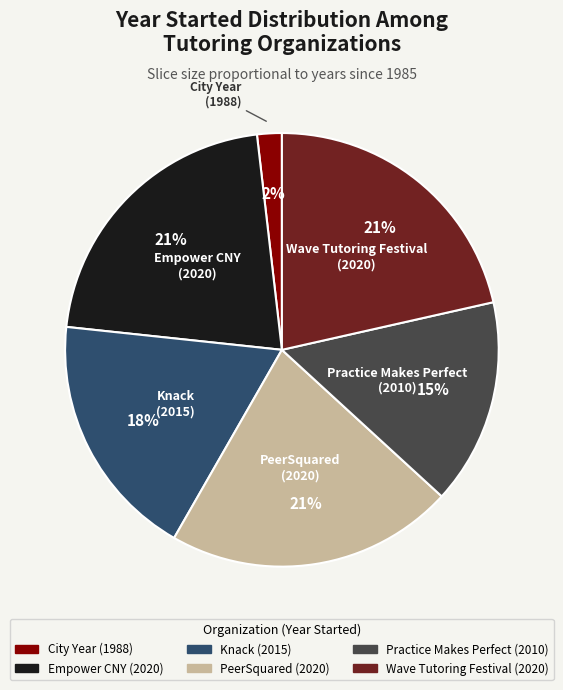

Is there any slice that represents more than half of the pie?

No